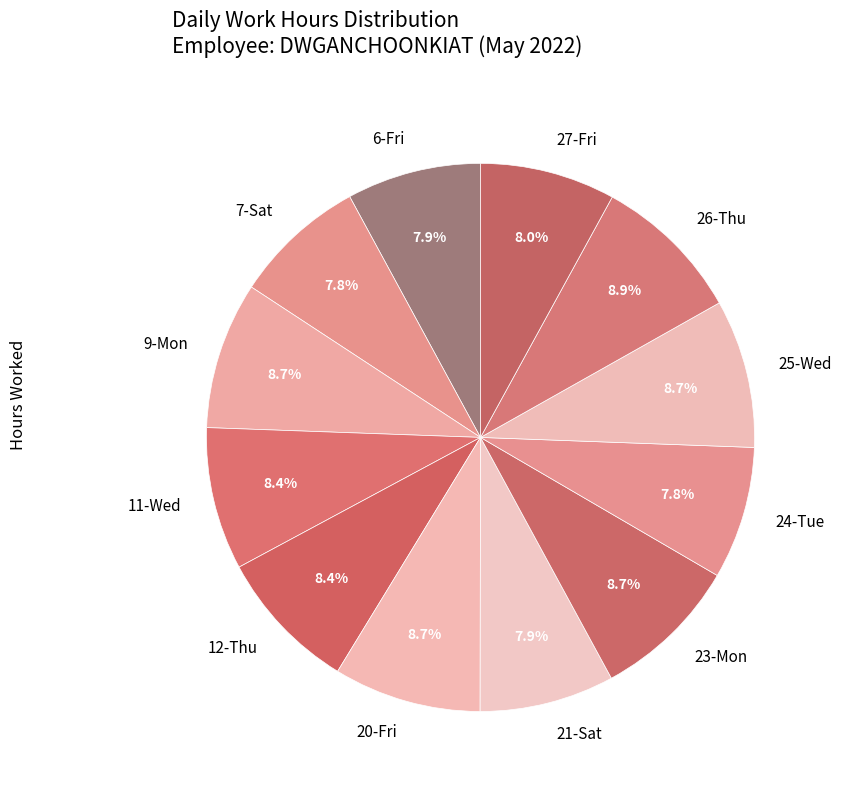

To the nearest percent, what percentage of the pie is 27-Fri?

8%